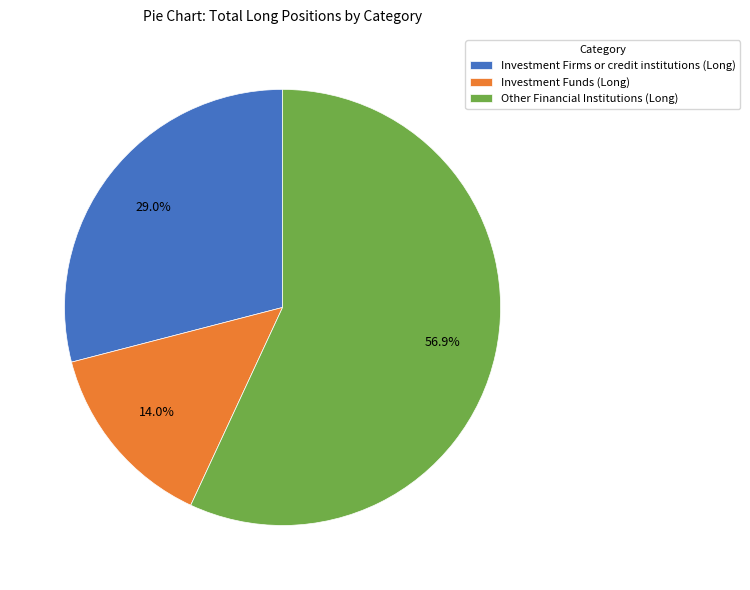

Count the number of slices in the pie.

3